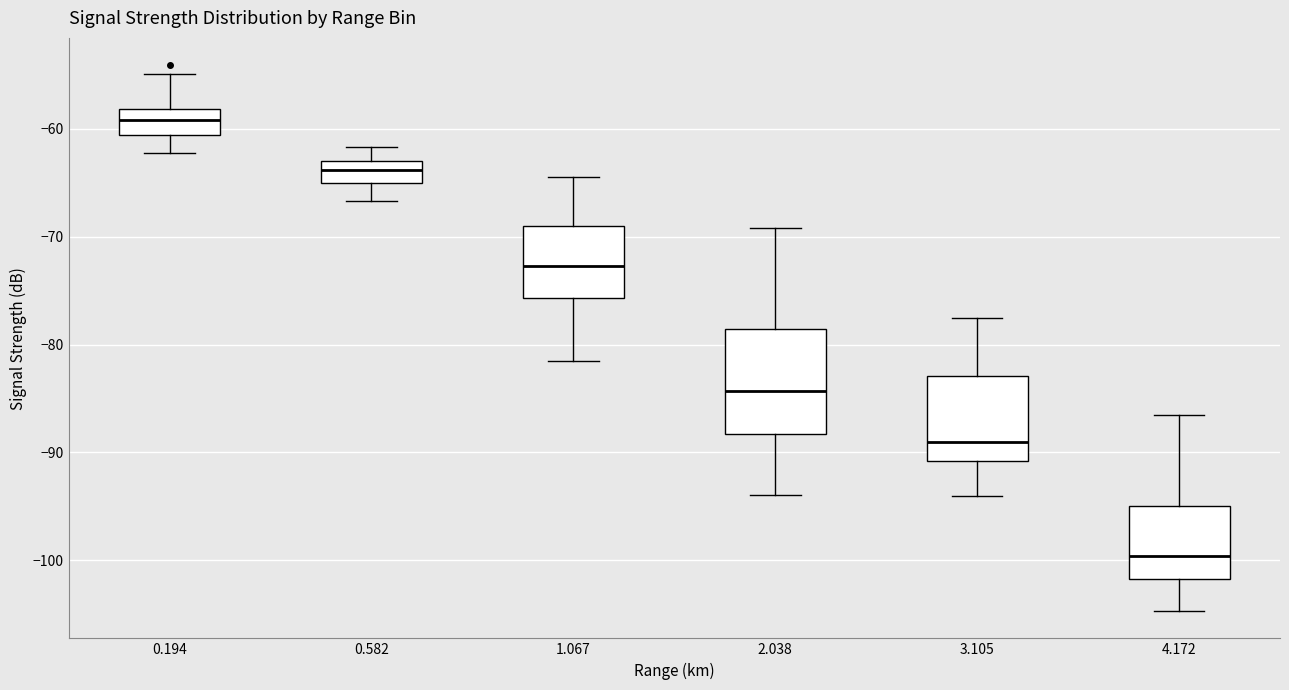

Which box is the tallest, from its lower edge to its upper edge?

2.038